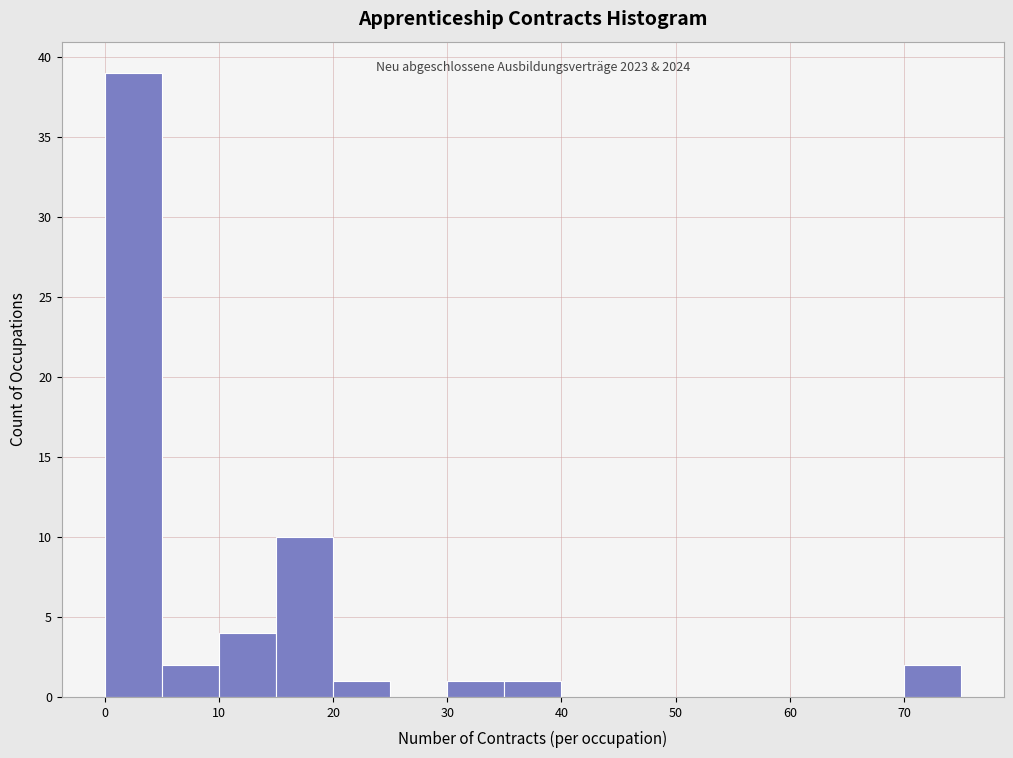

Over which range of the x-axis is the bar tallest?

0 to 5